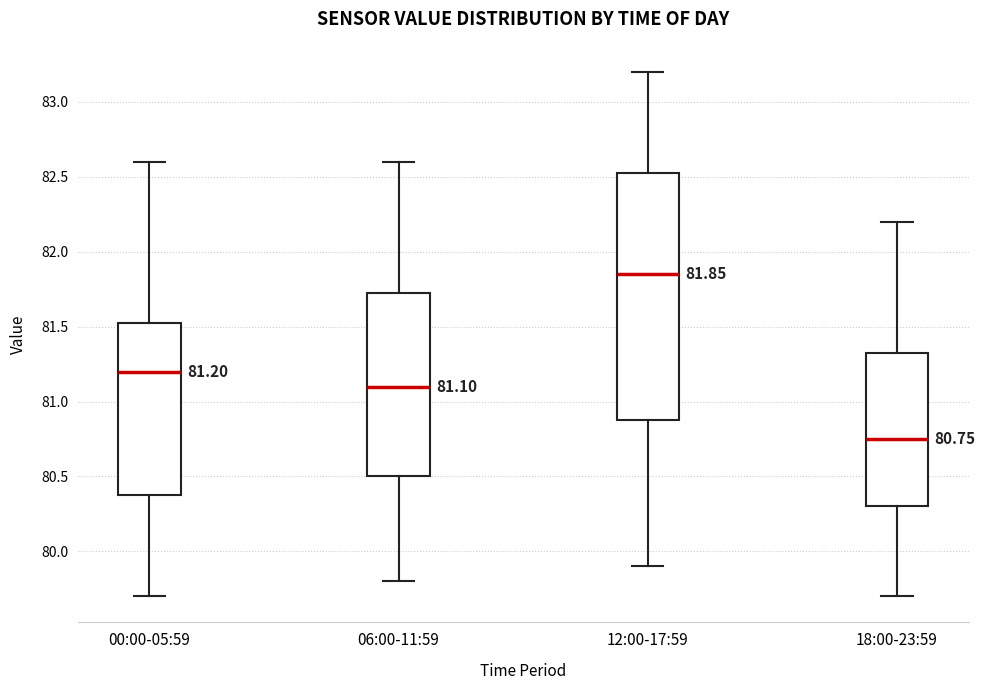

Which box's median line is the lowest?

18:00-23:59